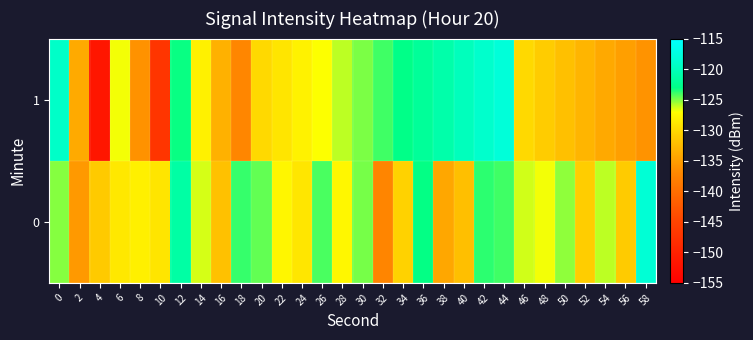

What is the greatest value displayed?

-118.0